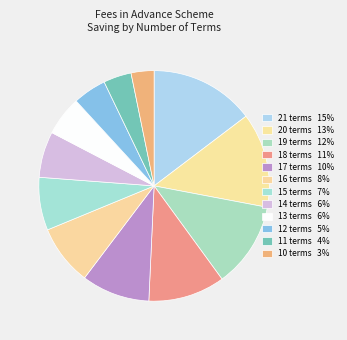

What percentage is the 15 terms slice, to the nearest percent?

7%